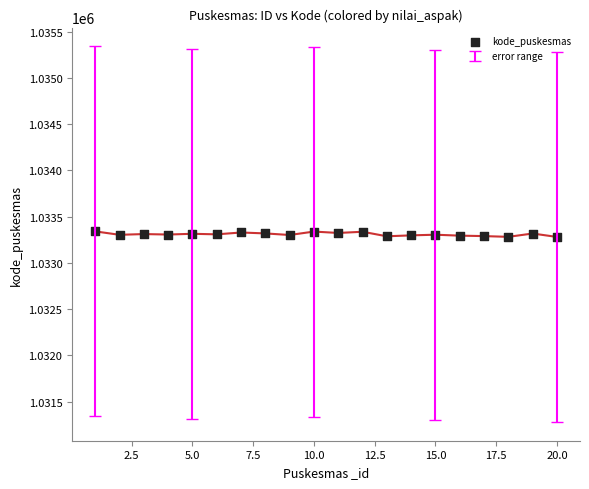

What is the range of X values (max minus min)?

19